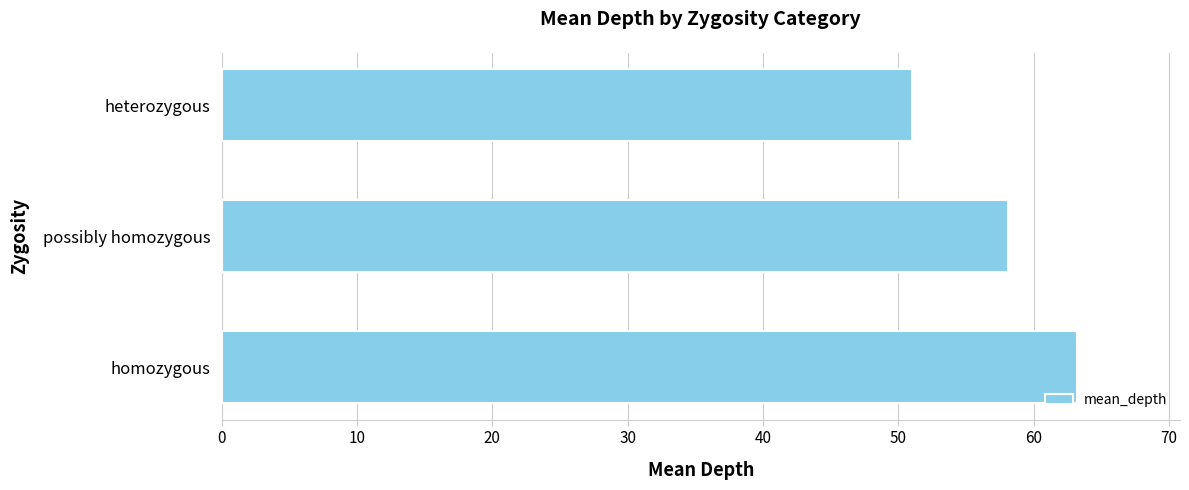

How many categories are shown in the chart?

3